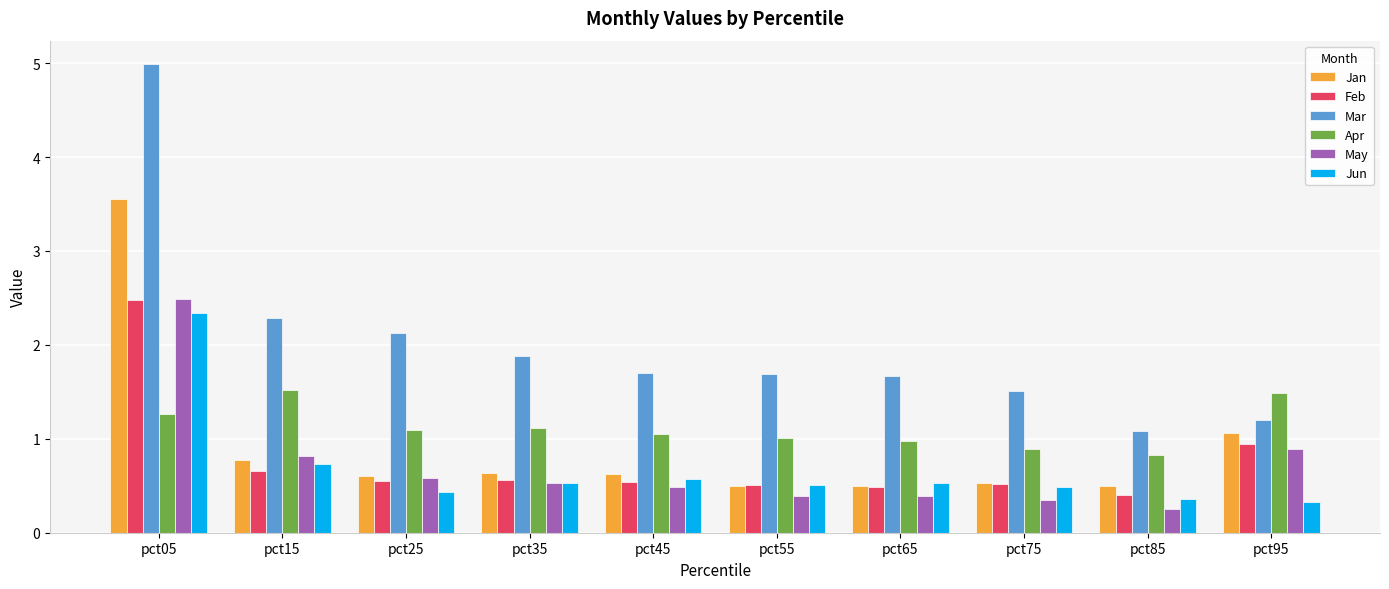

Are the bars horizontal?

No